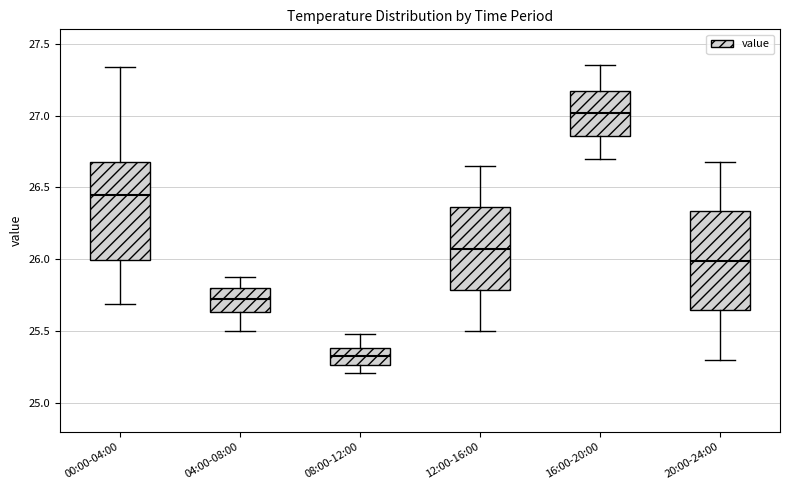

Reading left to right, read every box against the y-axis: the position of its median line, the range the box covers, and the ends of its whiskers. The values are not printed on the chart, so give them approximately, as read against the axis.

00:00-04:00: median 26.45, box 26.00 to 26.70, whiskers 25.70 to 27.35
04:00-08:00: median 25.75, box 25.65 to 25.80, whiskers 25.50 to 25.90
08:00-12:00: median 25.35, box 25.25 to 25.40, whiskers 25.20 to 25.50
12:00-16:00: median 26.10, box 25.80 to 26.35, whiskers 25.50 to 26.65
16:00-20:00: median 27.00, box 26.85 to 27.15, whiskers 26.70 to 27.35
20:00-24:00: median 26.00, box 25.65 to 26.35, whiskers 25.30 to 26.70